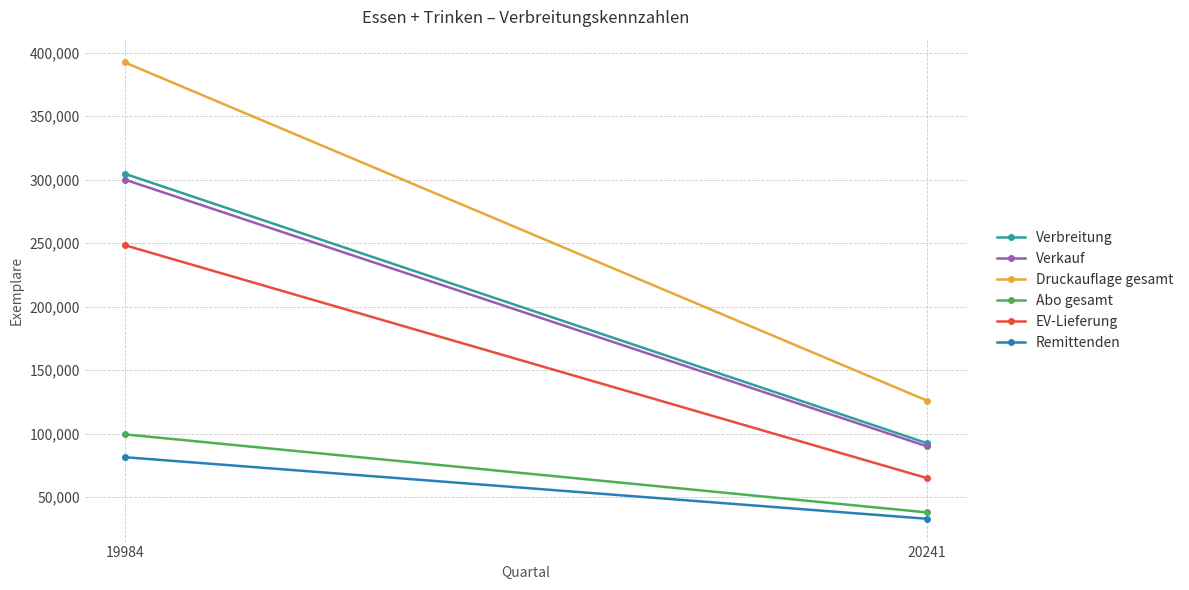

Reading left to right, transcribe all the data shown in this chart.

Verbreitung: 19984=304640	20241=92419
Verkauf: 19984=300021	20241=89927
Druckauflage gesamt: 19984=392333	20241=125951
Abo gesamt: 19984=99335	20241=37865
EV-Lieferung: 19984=248358	20241=64897
Remittenden: 19984=81364	20241=32857